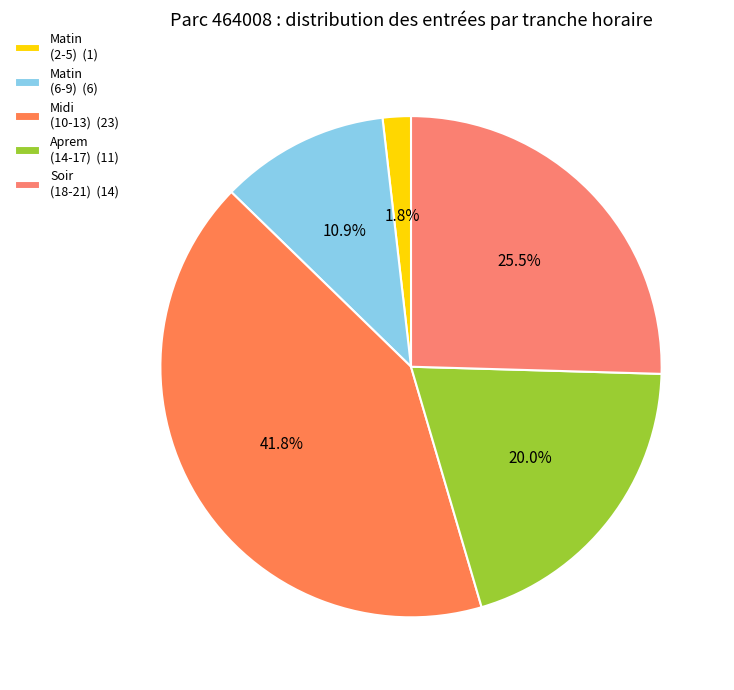

Is there any slice that represents more than half of the pie?

No